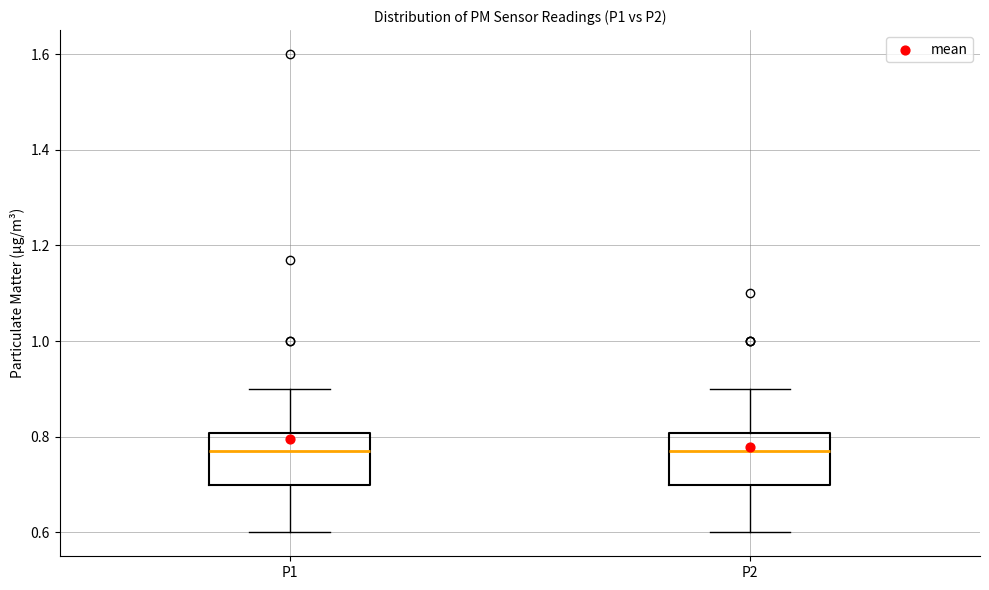

Reading left to right, read every box against the y-axis: the position of its median line, the range the box covers, and the ends of its whiskers. The values are not printed on the chart, so give them approximately, as read against the axis.

P1: median 0.78, box 0.70 to 0.80, whiskers 0.60 to 0.90
P2: median 0.78, box 0.70 to 0.80, whiskers 0.60 to 0.90